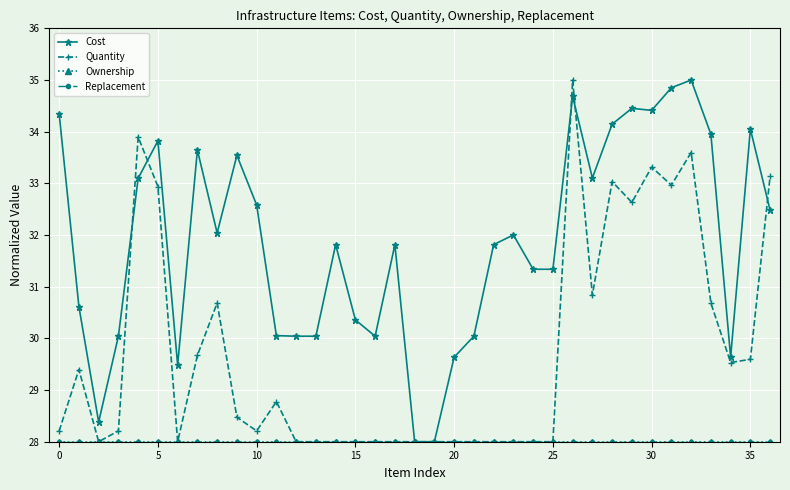

What is the value of the Cost point at the 10th from the left?

33.5